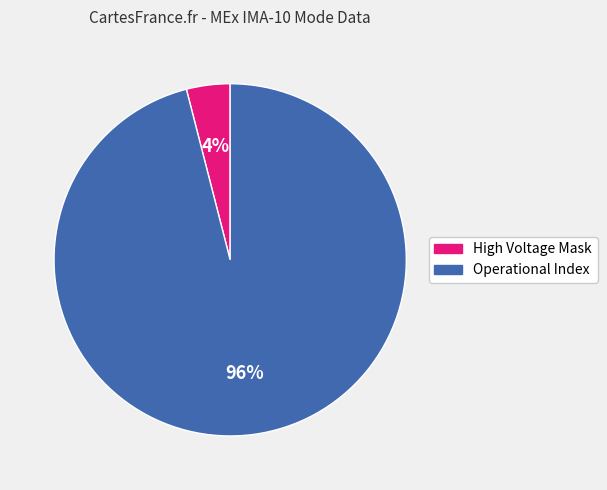

Count the number of slices in the pie.

2